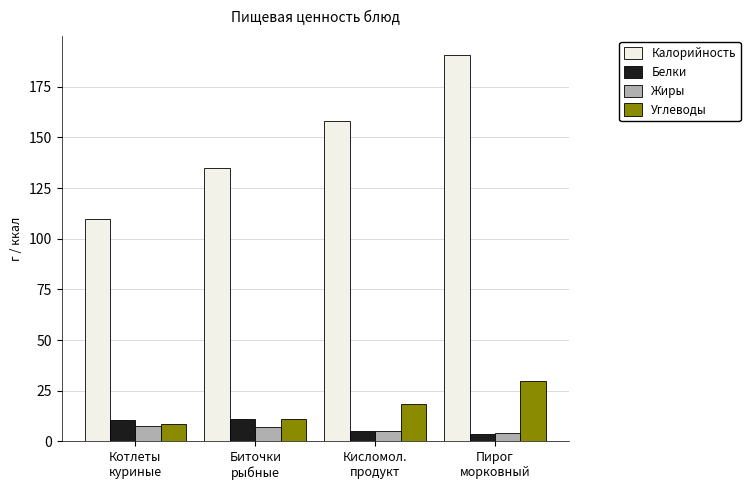

At which label is Белки closest to 7?

Кисломол.
продукт